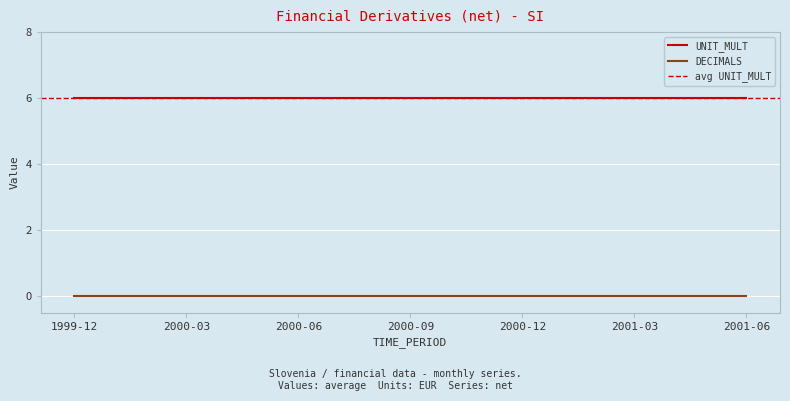

Is it true that UNIT_MULT equals 6 at 2000-03?

True